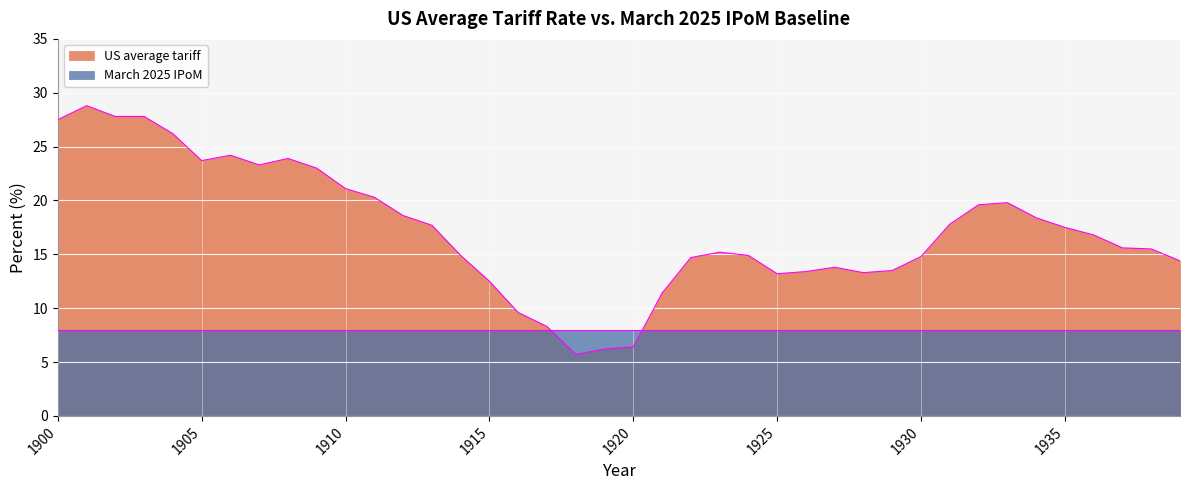

Is it true that the value at 1924 is 14.9?

True